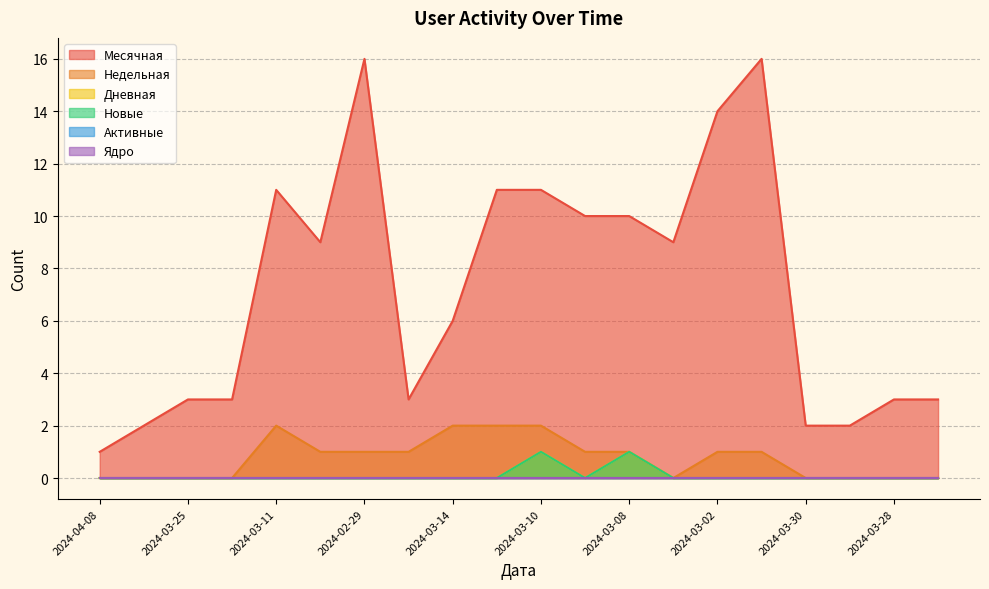

Does the chart have visible grid lines?

Yes